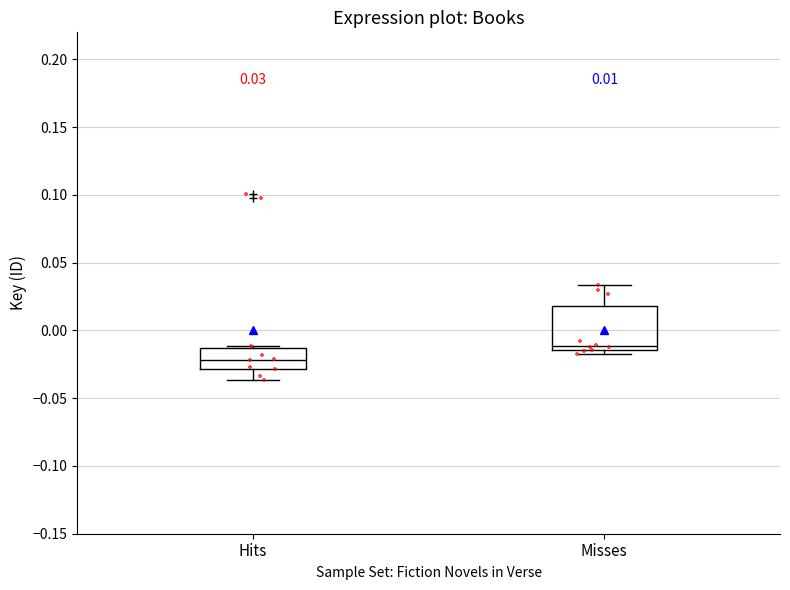

Comparing the boxes themselves (not the whiskers), which one is the tallest?

Misses